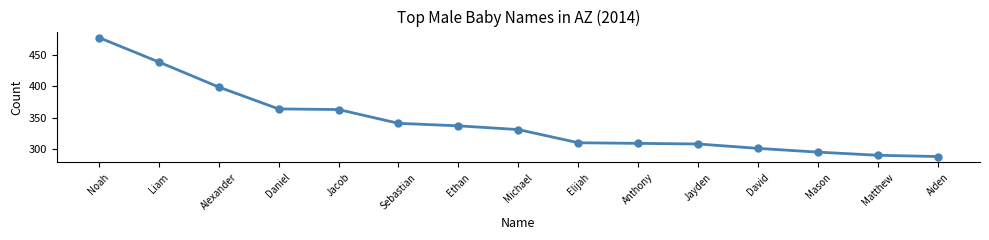

What is the value of the 11th point from the left?

308